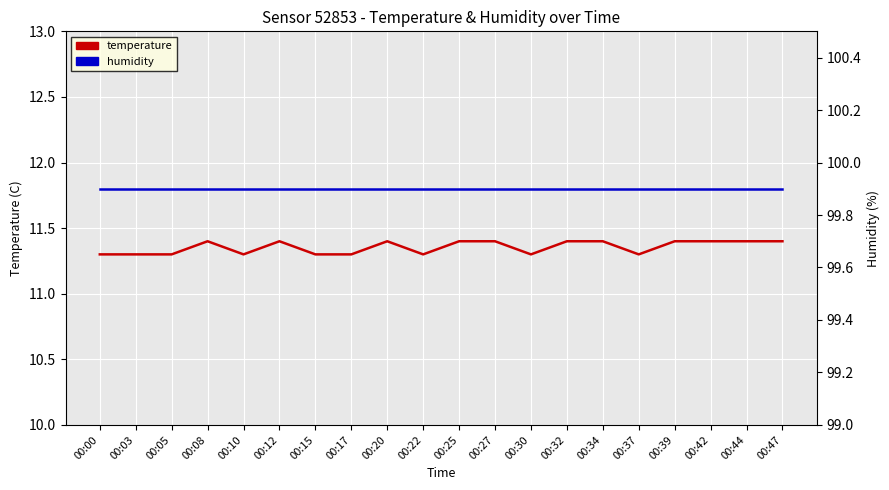

Which category has the lowest value in the temperature series?

00:00